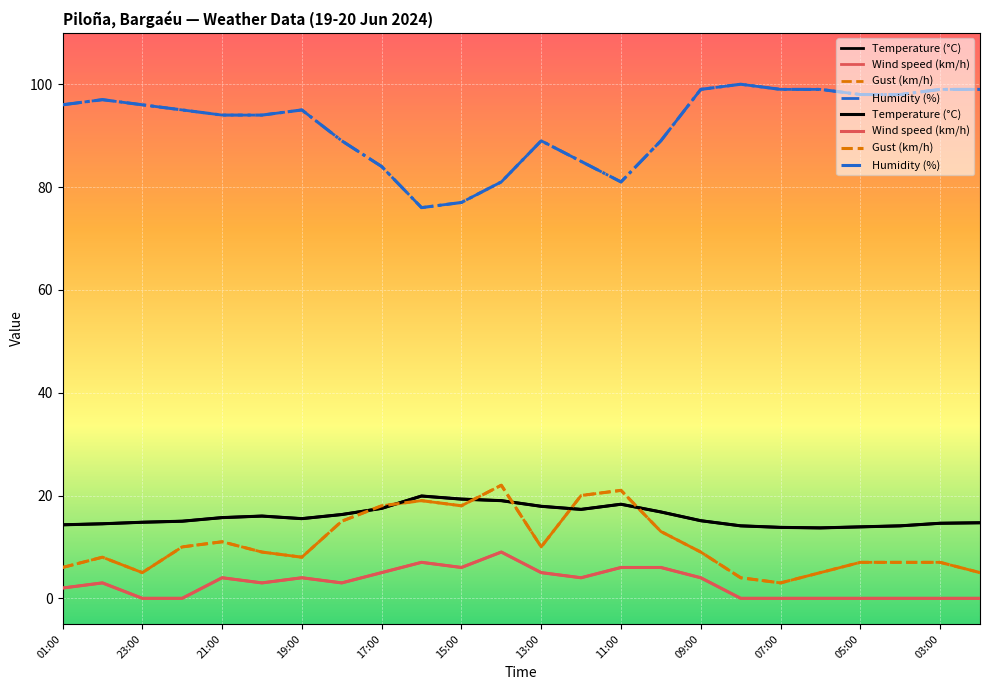

What is the average value of the Humidity (%) series?

92.0